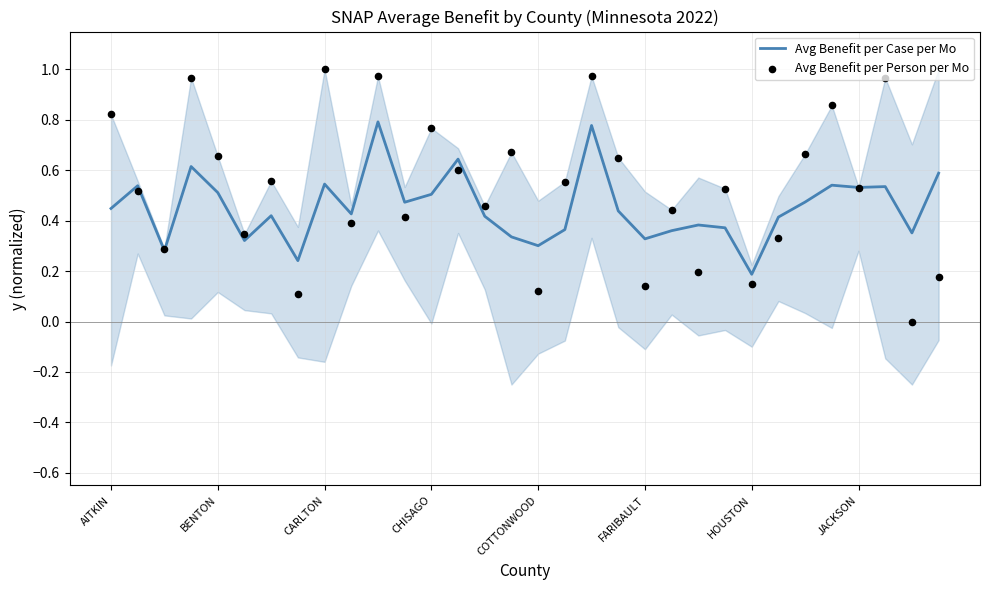

At which label does Avg Benefit per Case per Mo reach its minimum?

HOUSTON